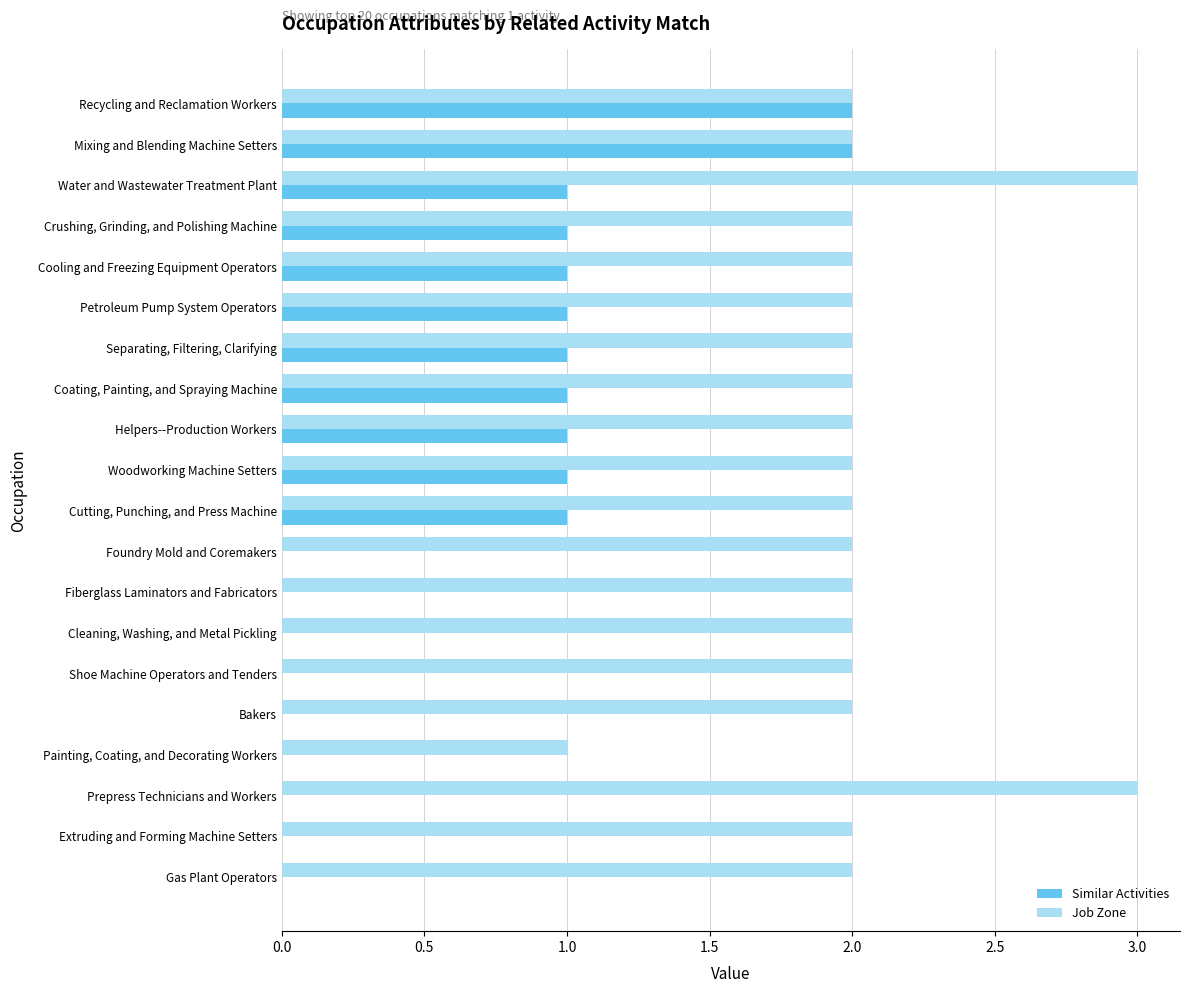

What is the total value across all series at Helpers--Production Workers?

3